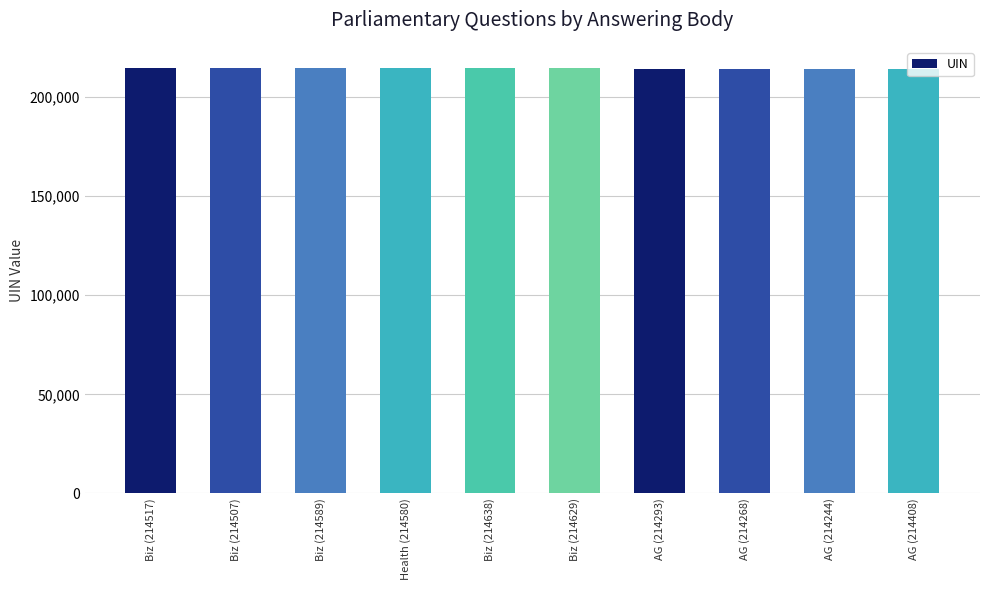

What is the difference between the second highest and second lowest values?

361